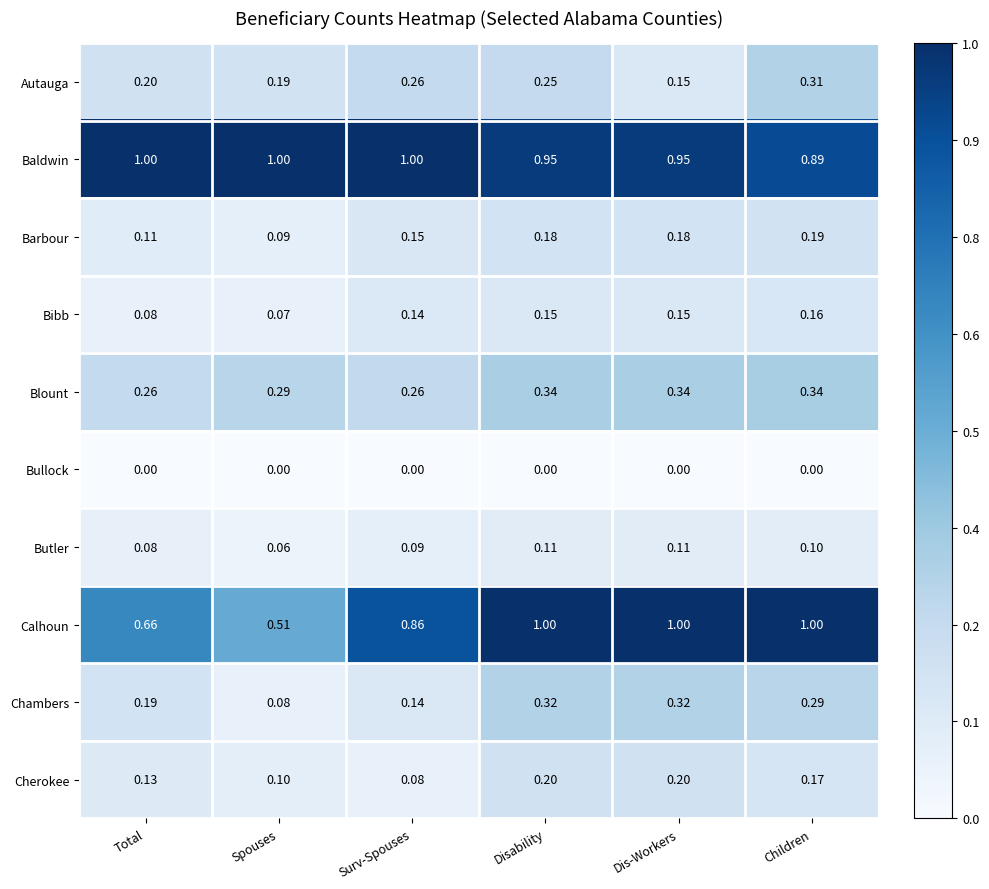

What is the spread (max minus min) of values at Total?

1.0